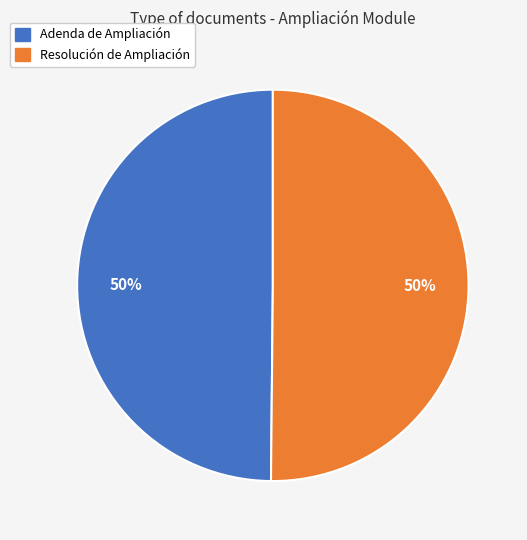

Approximately how many times larger is the value at Adenda de Ampliación compared to Resolución de Ampliación?

1.0